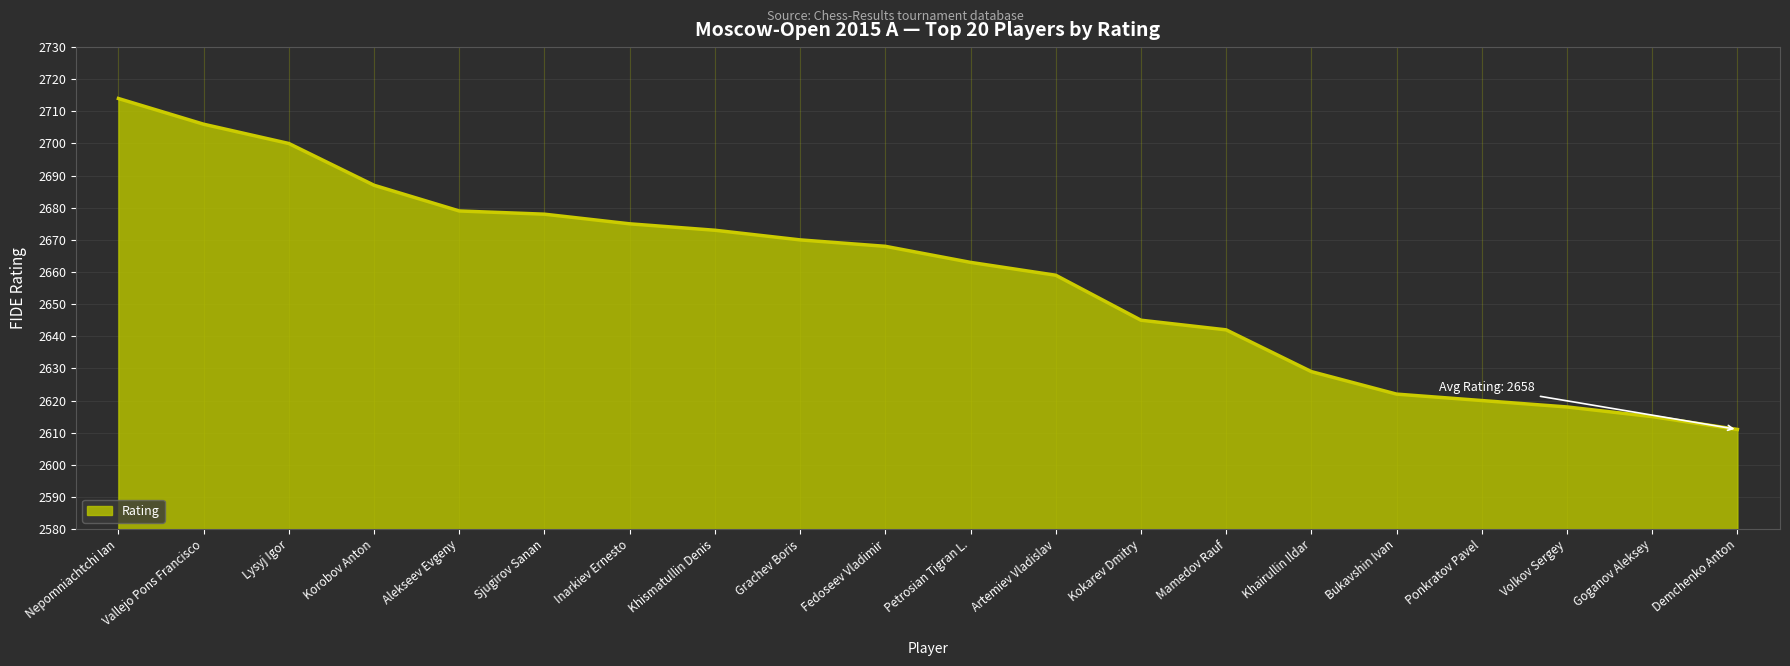

What is the difference between the values at Alekseev Evgeny and Khismatullin Denis?

6